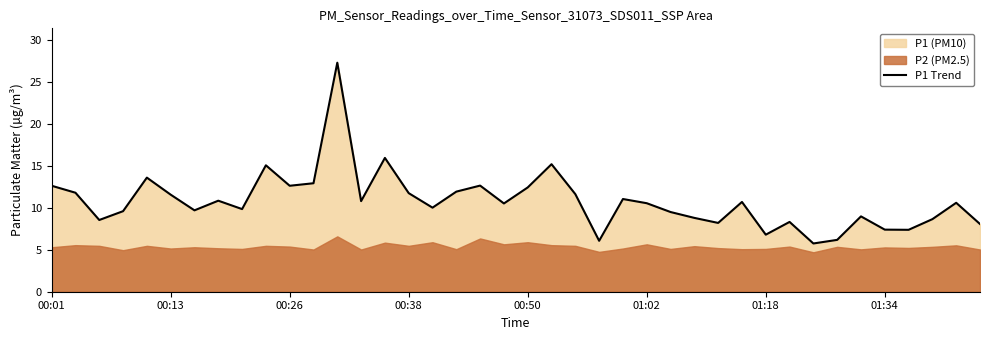

Where is the data nearest to the value 16?

14